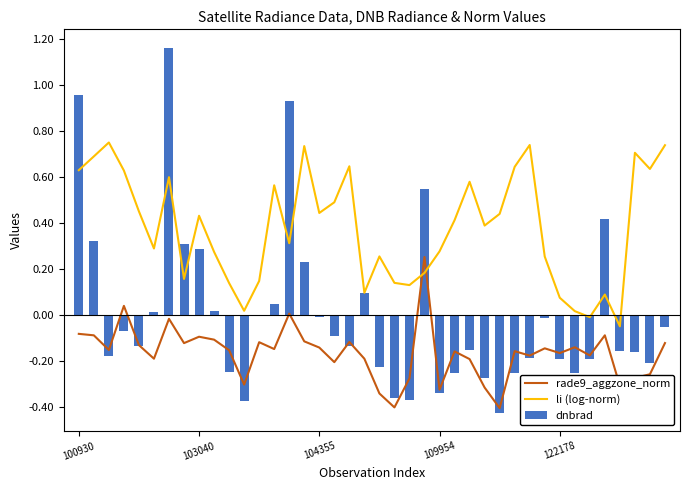

Is the value of rade9_aggzone_norm at 5 greater than the value of li (log-norm) at 21?

No